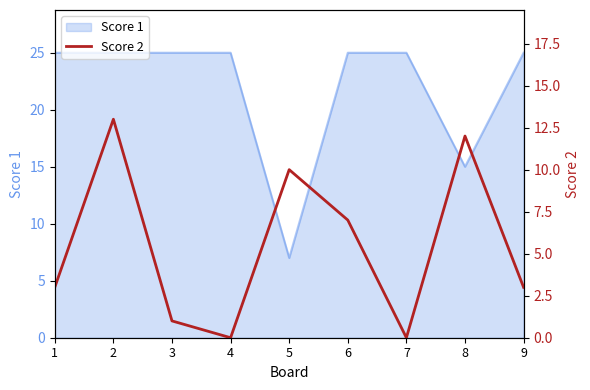

What is the difference between the second highest and second lowest values?

12